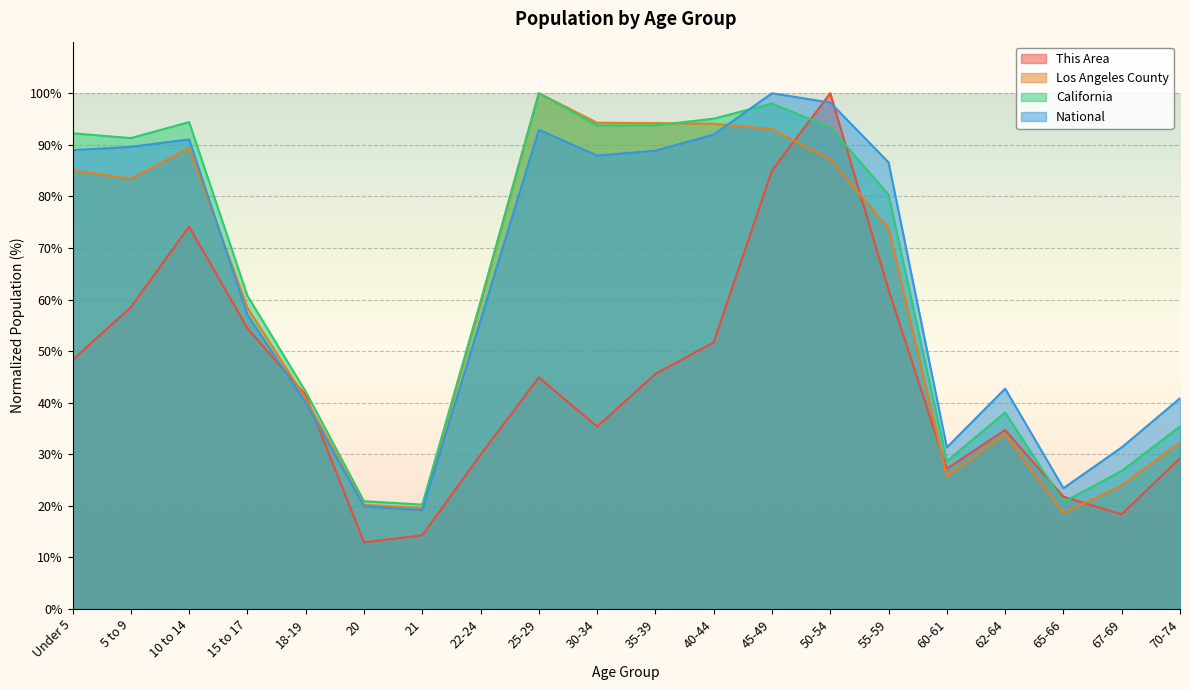

True or false: This Area has a value of 52.0 at 62-64.

False